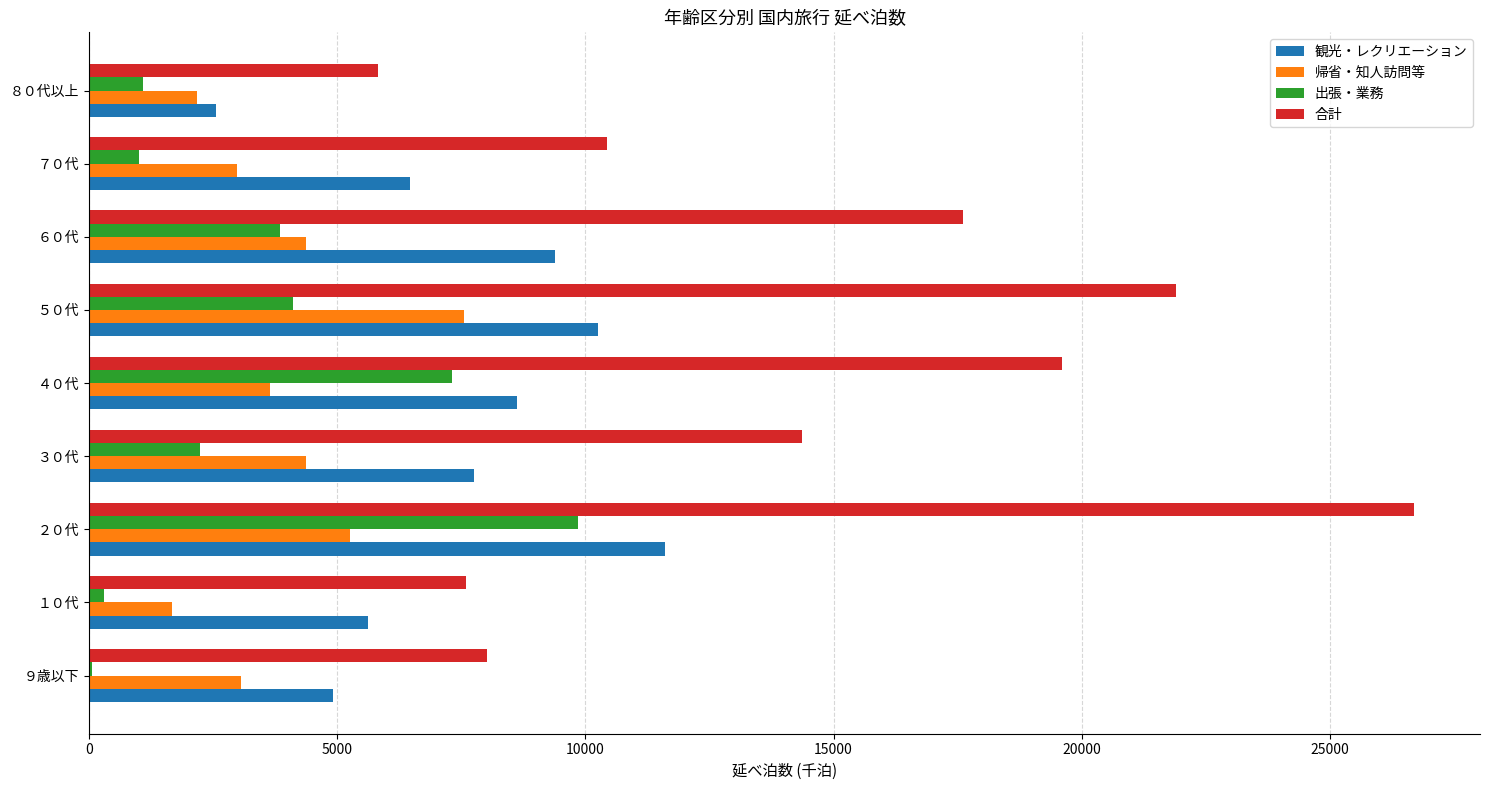

What is the highest value of the 帰省・知人訪問等 series?

7555.7